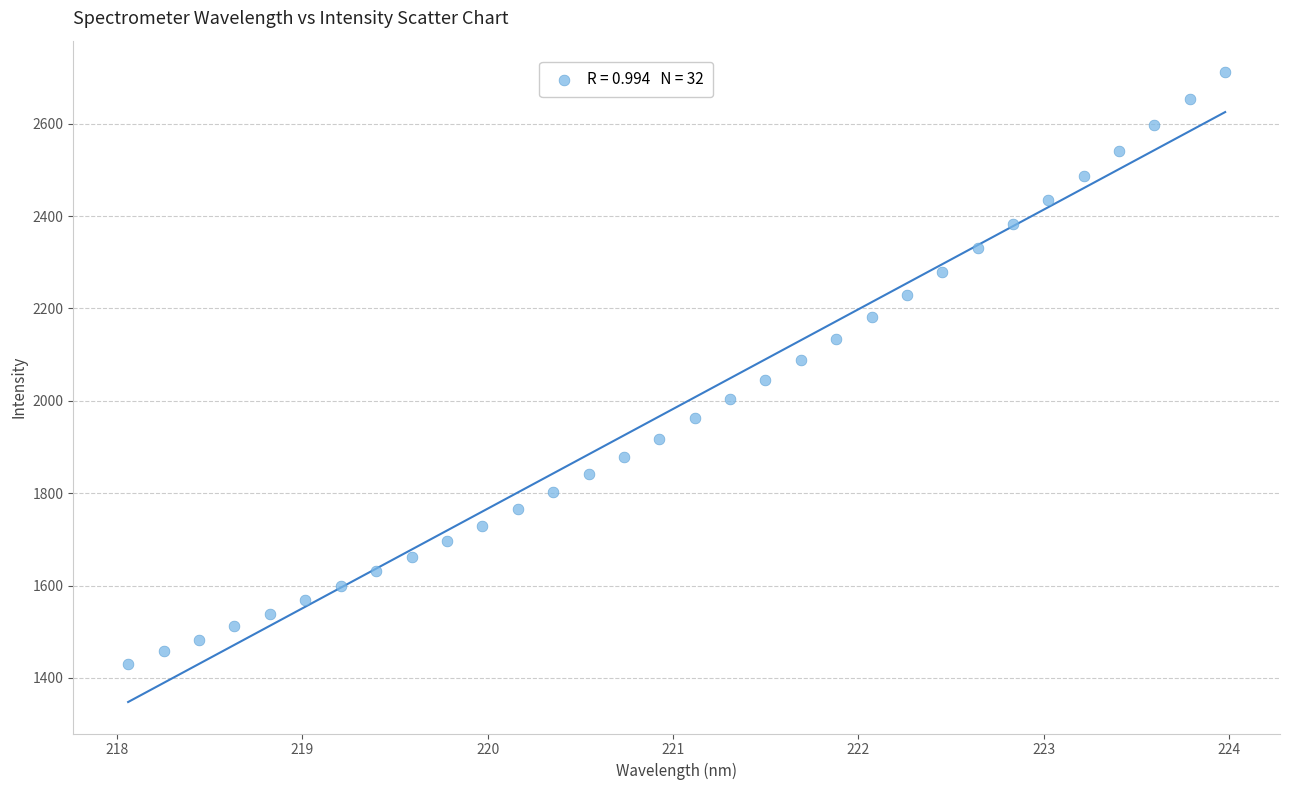

What is the range of Y values (max minus min)?

1280.8